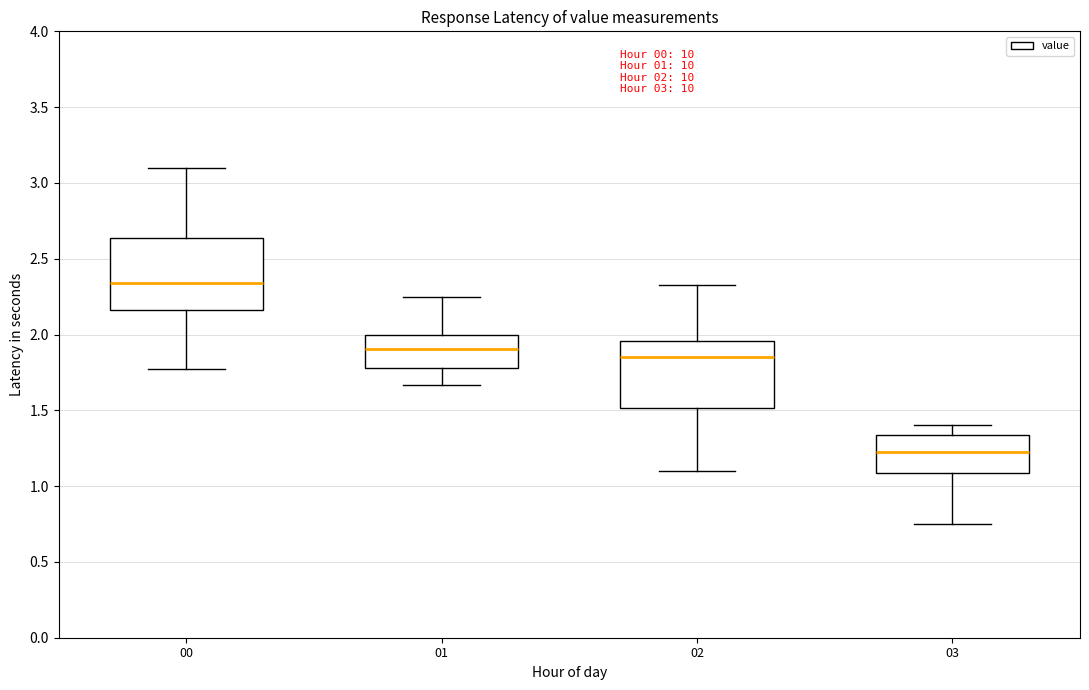

Which box has the lowest median line?

03